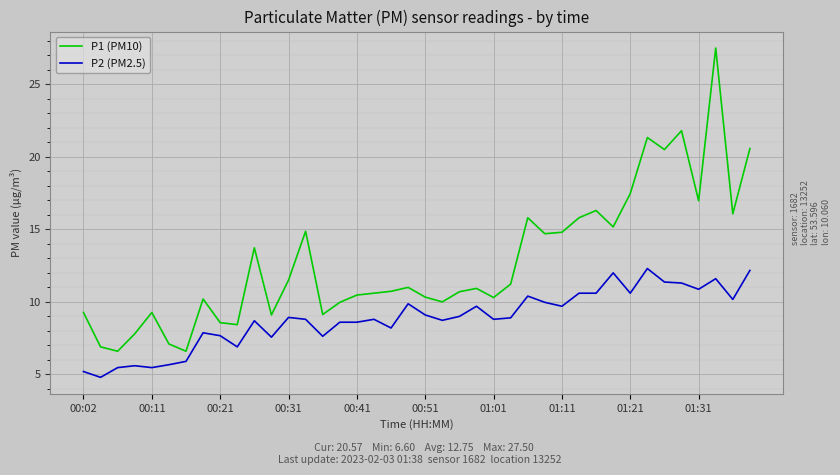

List the series in order of their overall mean, lowest first.

P2 (PM2.5), P1 (PM10)